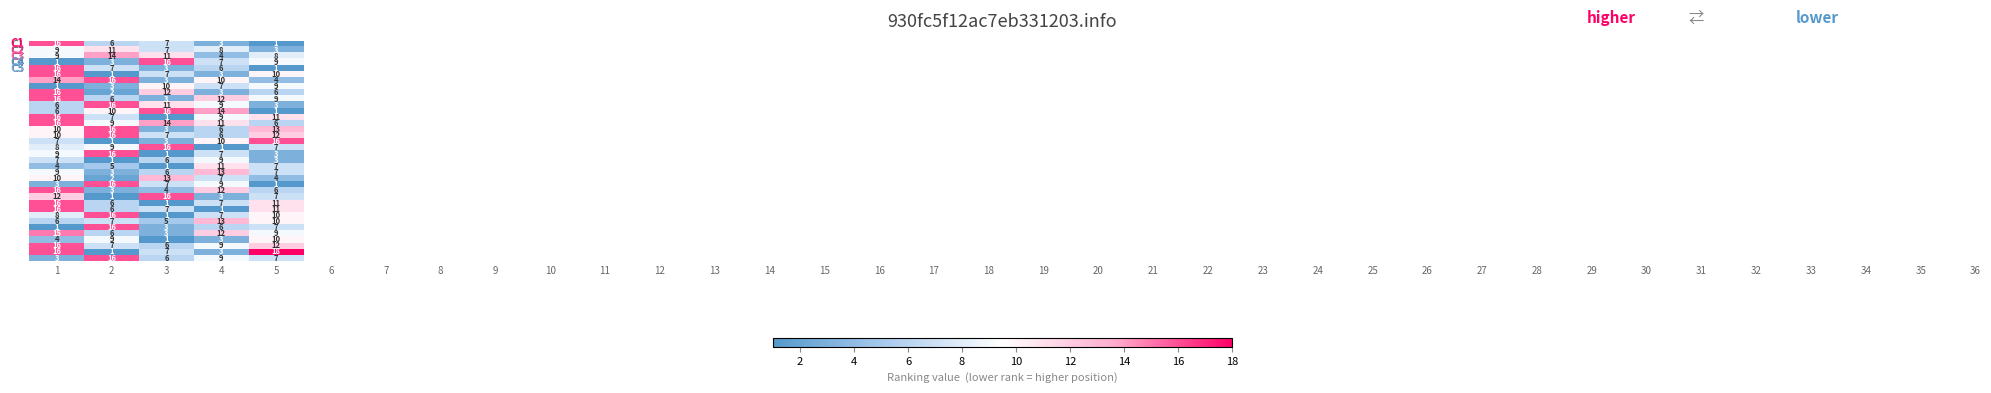

What is the spread (max minus min) of values at 3?

15